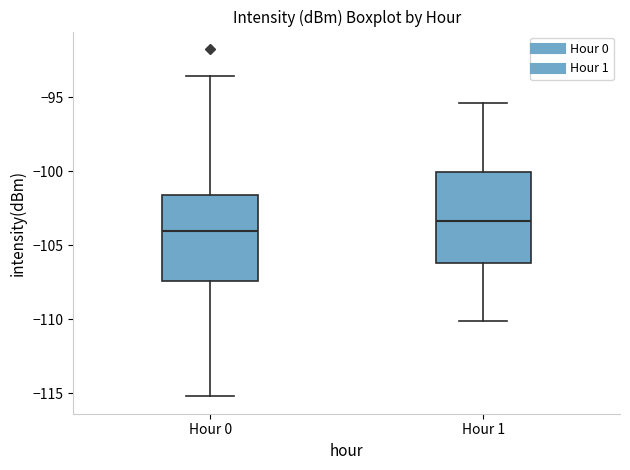

Where does the lower whisker of the box for Hour 0 end on the y-axis? The values are not printed on the chart, so give them approximately, as read against the axis.

-115.0